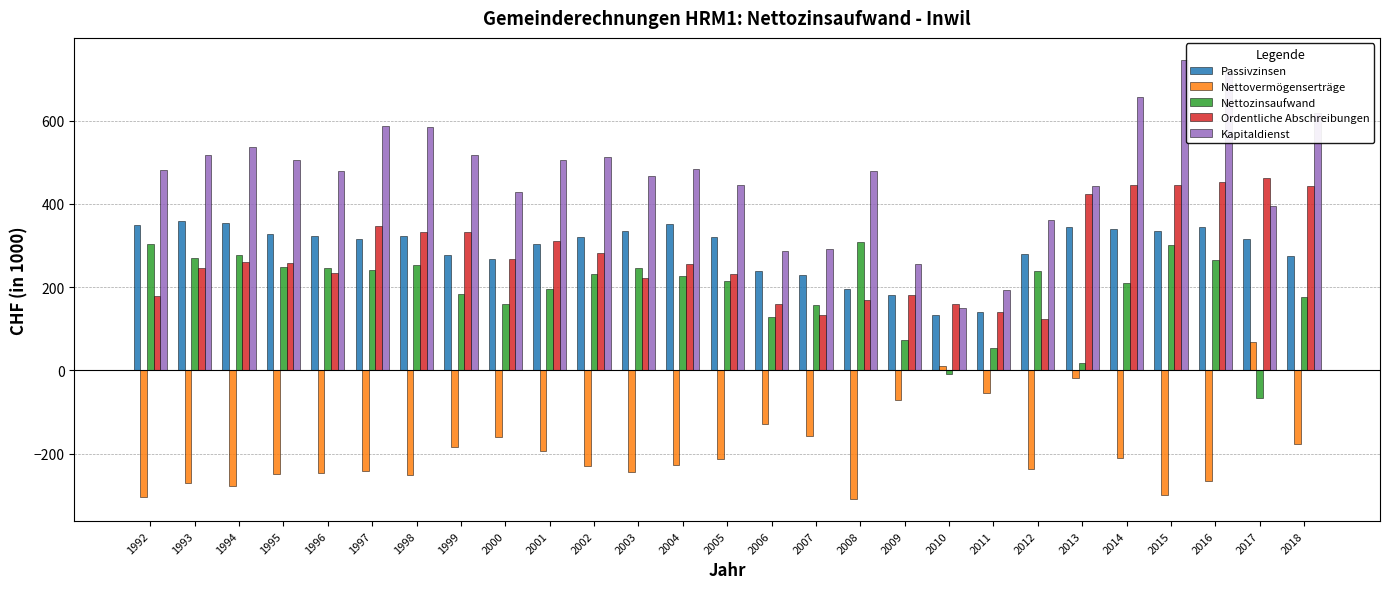

The value of Ordentliche Abschreibungen at 2005 is 231.8. True or false?

True